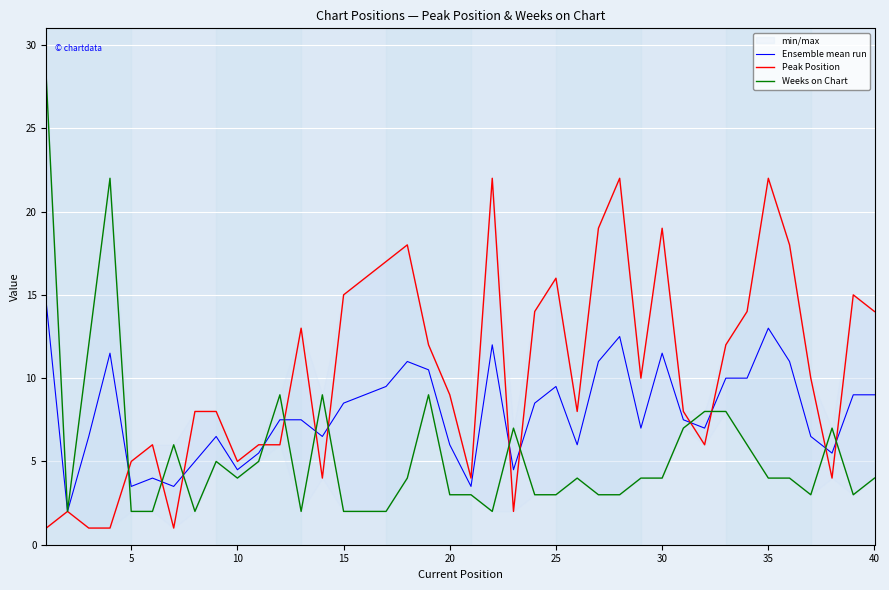

Which series changed the most between 24 and 28?

Peak Position